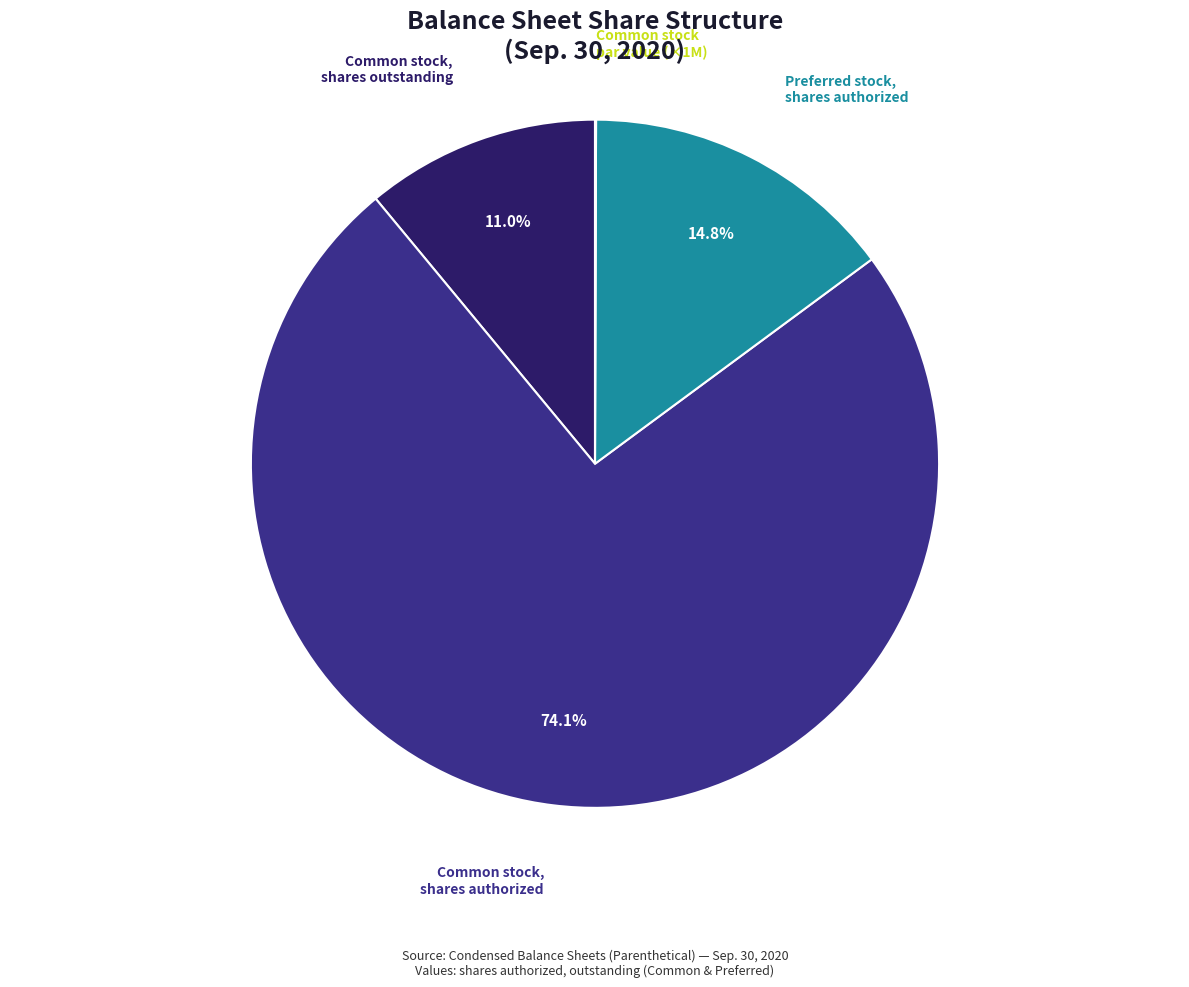

Do Common stock, shares authorized and Common stock, shares outstanding together represent more than half of the pie?

Yes